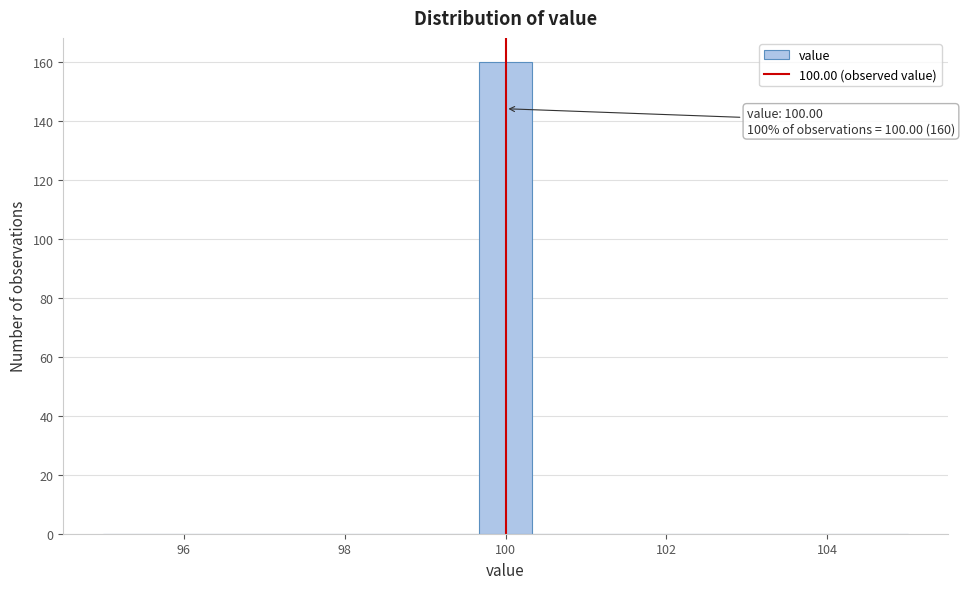

Read against the x-axis, roughly where is the centre of the tallest bar?

100.0